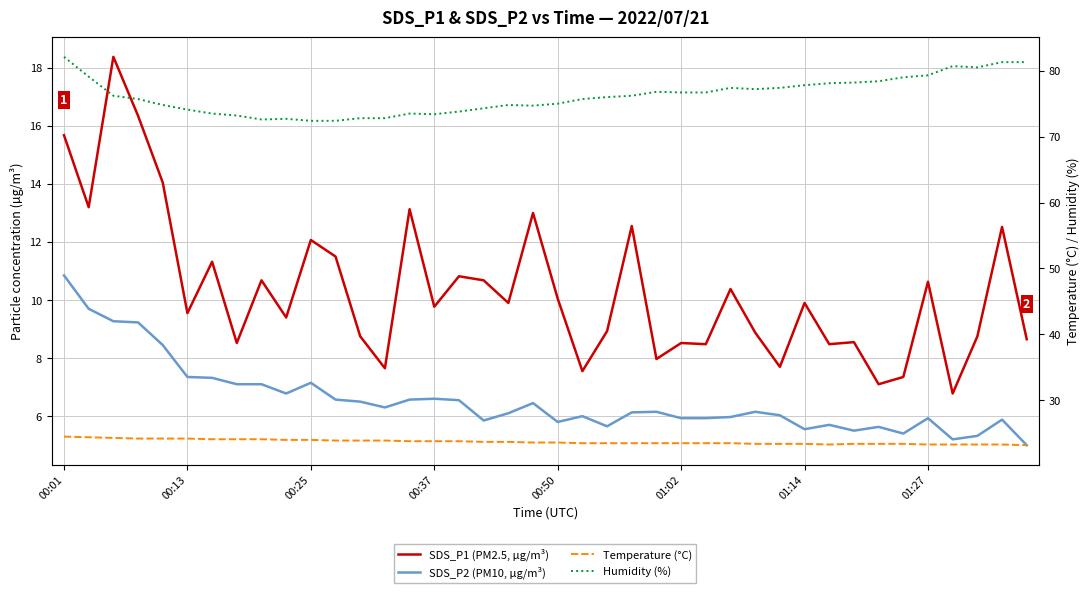

What is the sum of the Humidity (%) values at 20 and 23?

151.2